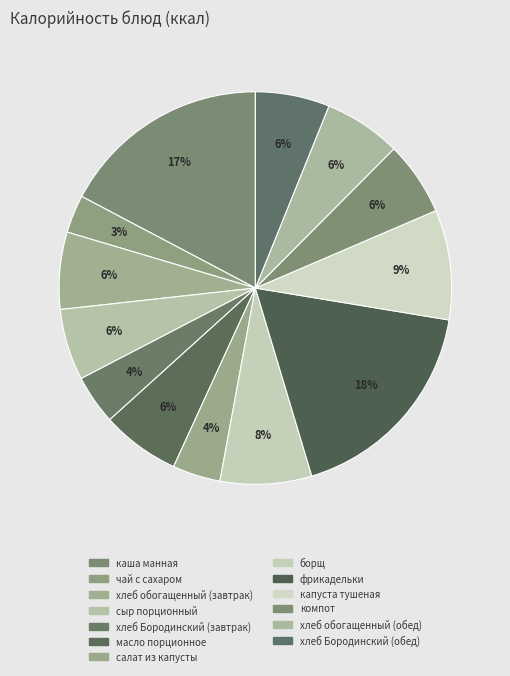

How many segments does this pie chart have?

13